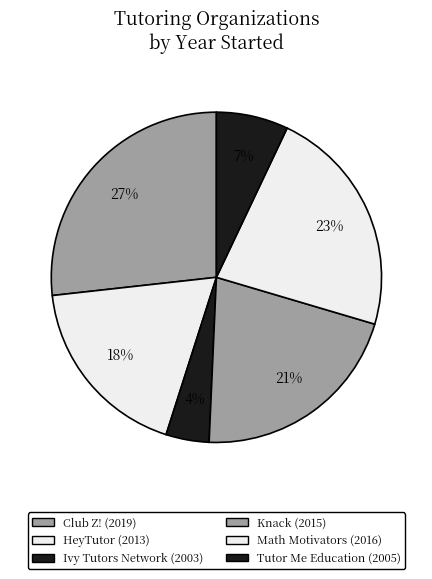

Count the number of slices in the pie.

6